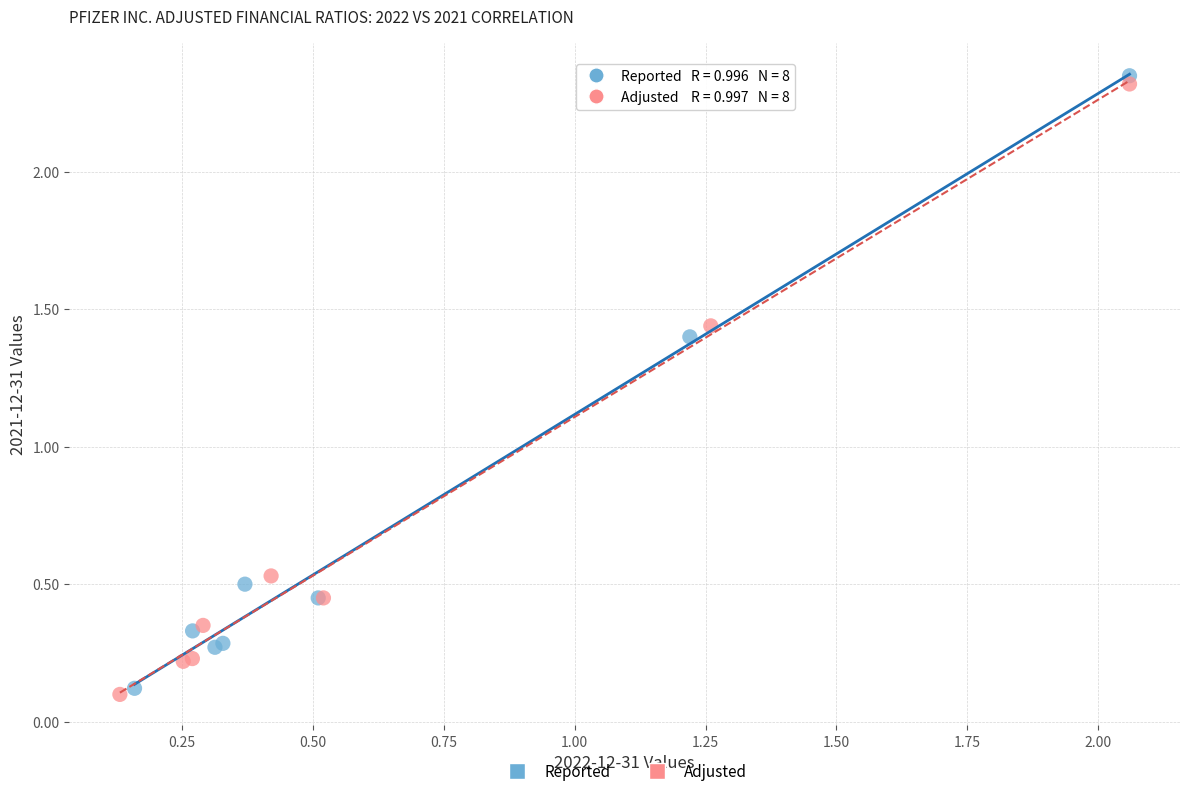

Which series has the largest Y range (max minus min)?

Reported